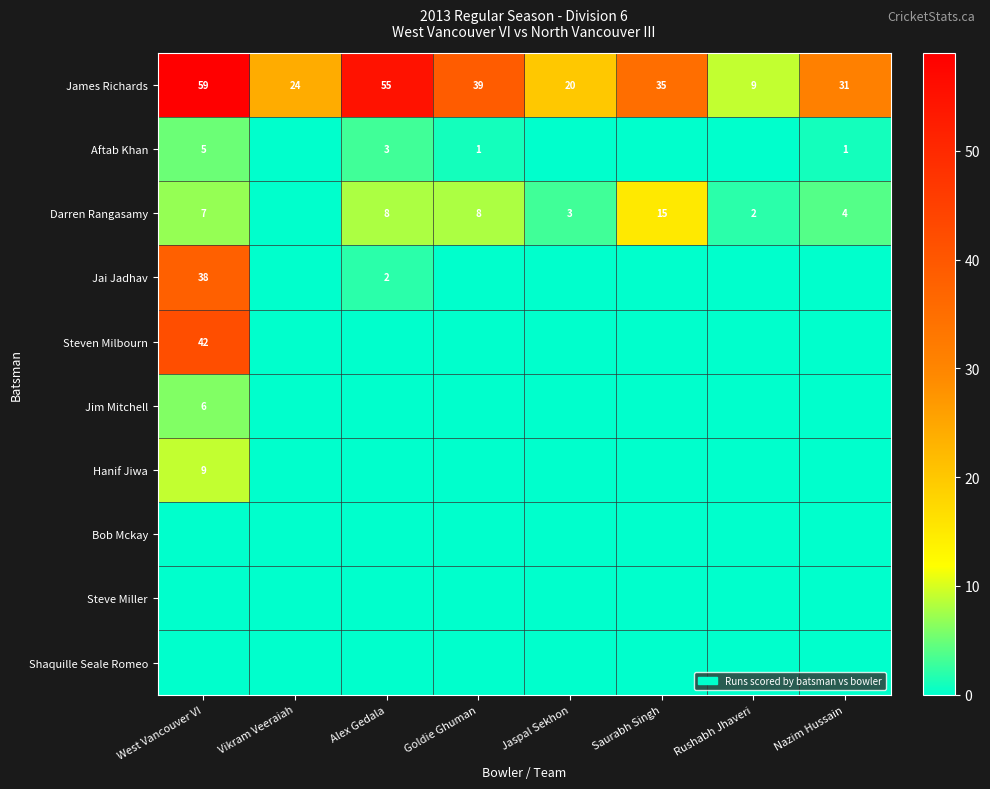

What is the difference between the James Richards values at Rushabh Jhaveri and Jaspal Sekhon?

11